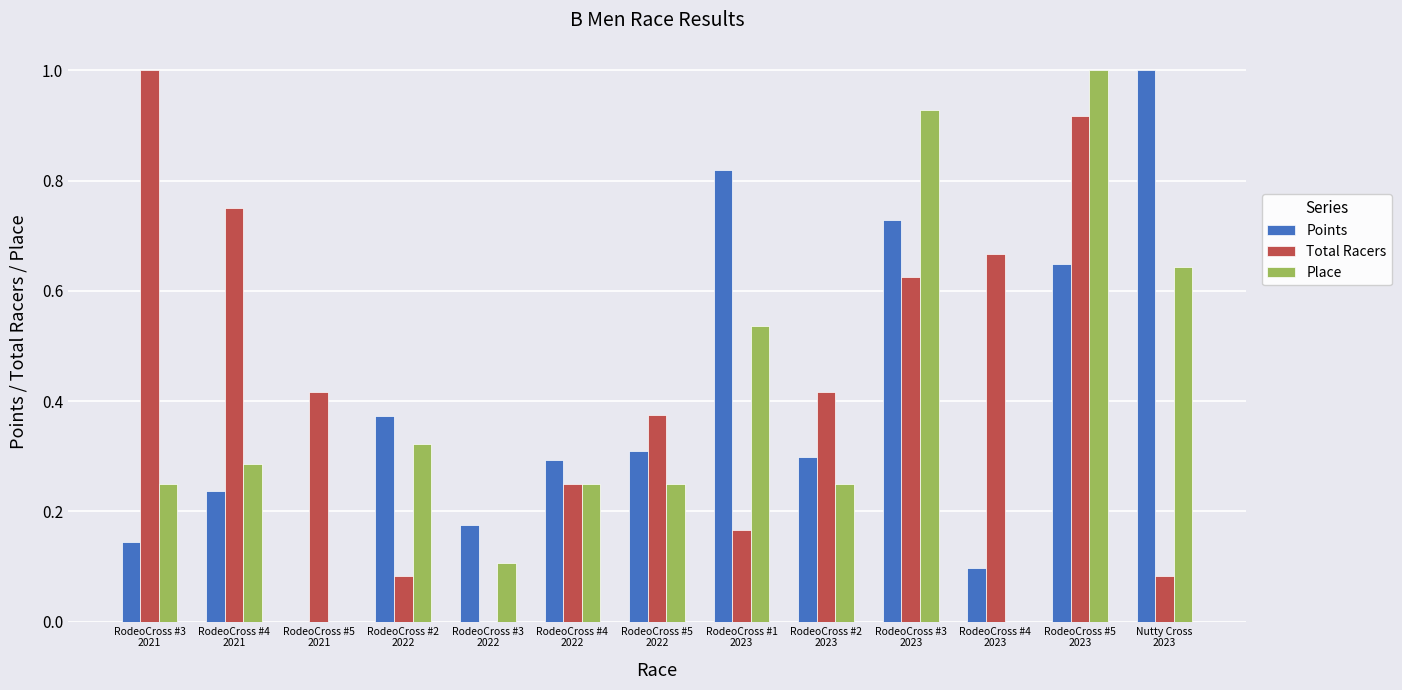

The Place series shows 0.0 at RodeoCross #5
2021. True or false?

True